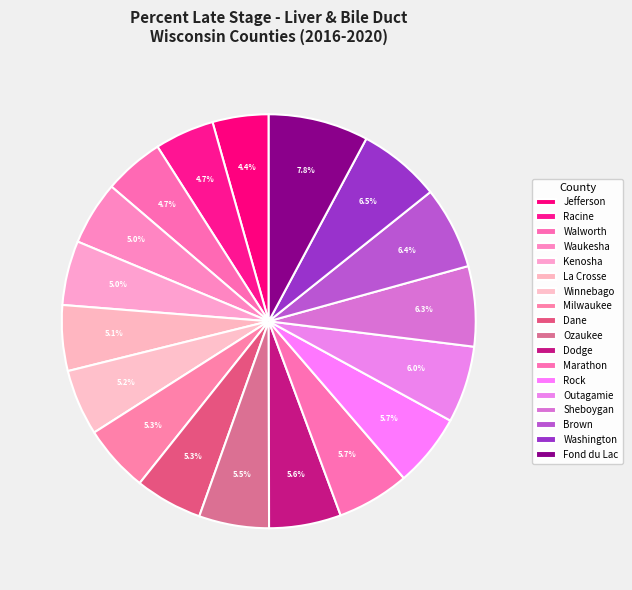

Count the number of slices in the pie.

18